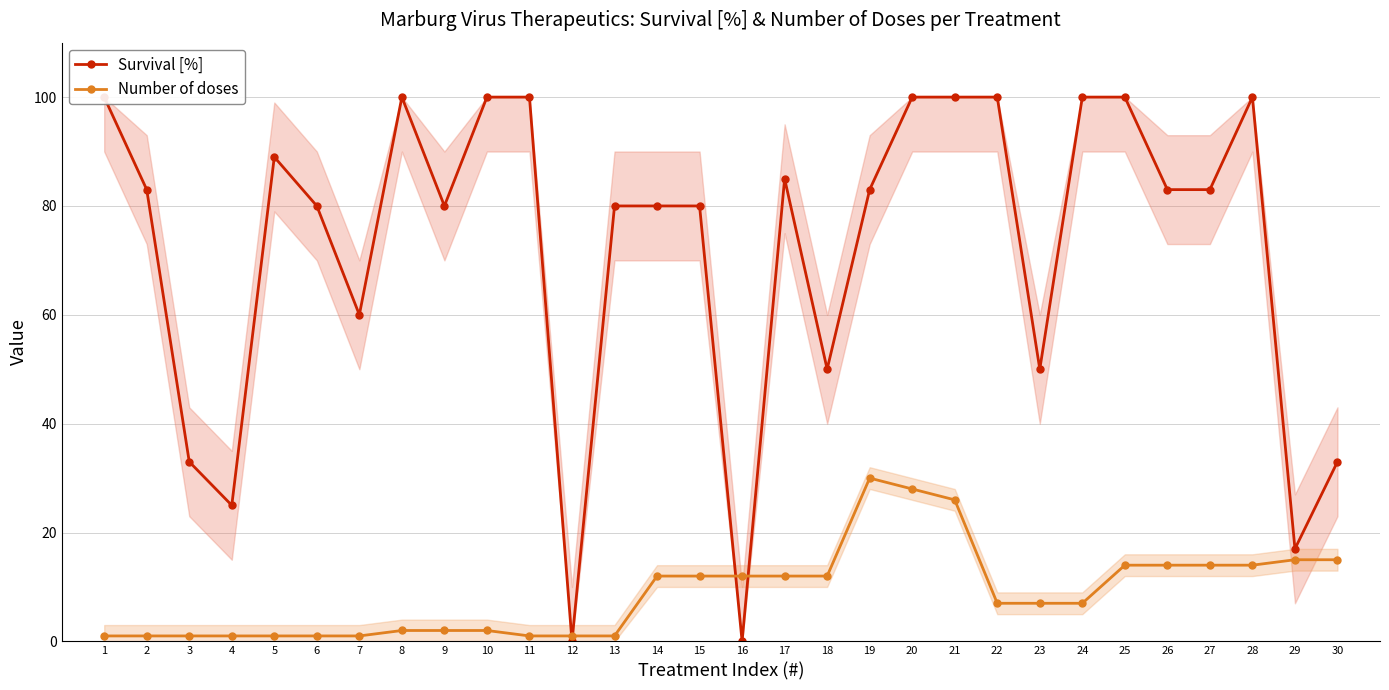

At how many categories does at least one series exceed 31?

26